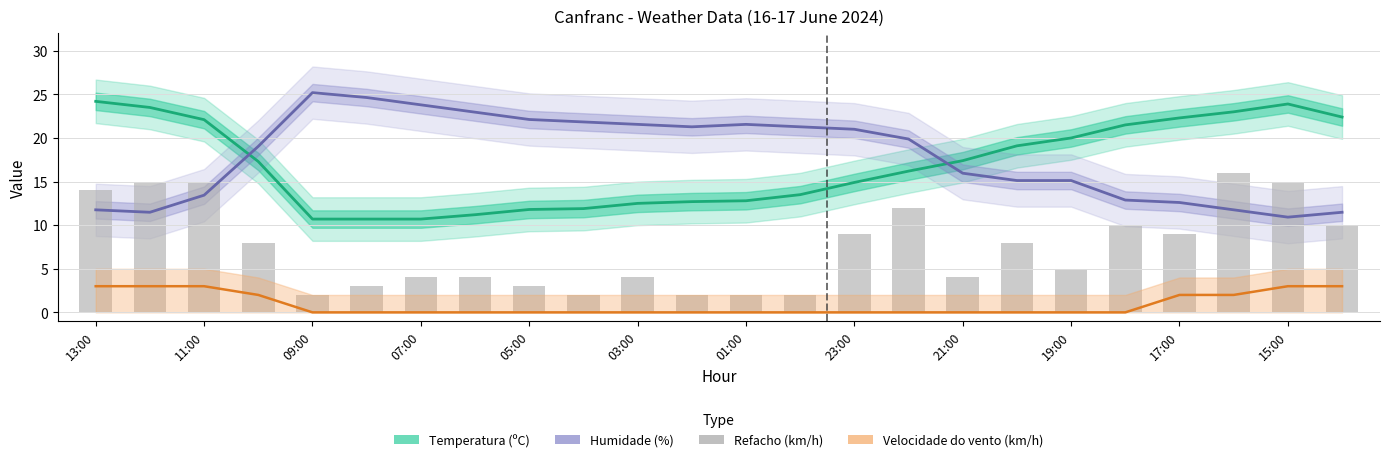

Reading left to right, transcribe all the data shown in this chart.

Temperatura (ºC): 24.2	23.5	22.1	17.3	10.7	10.7	10.7	11.2	11.8	11.9	12.5	12.7	12.8	13.5	14.9	16.2	17.4	19.1	20.0	21.5	22.3	23.0	23.9	22.4
Humidade (%): 11.8	11.5	13.4	19.0	25.2	24.6	23.8	23.0	22.1	21.8	21.6	21.3	21.6	21.3	21.0	19.9	16.0	15.1	15.1	12.9	12.6	11.8	10.9	11.5
Velocidade do vento (km/h): 3.0	3.0	3.0	2.0	0.0	0.0	0.0	0.0	0.0	0.0	0.0	0.0	0.0	0.0	0.0	0.0	0.0	0.0	0.0	0.0	2.0	2.0	3.0	3.0
Refacho (km/h): 14.0	15.0	15.0	8.0	2.0	3.0	4.0	4.0	3.0	2.0	4.0	2.0	2.0	2.0	9.0	12.0	4.0	8.0	5.0	10.0	9.0	16.0	15.0	10.0